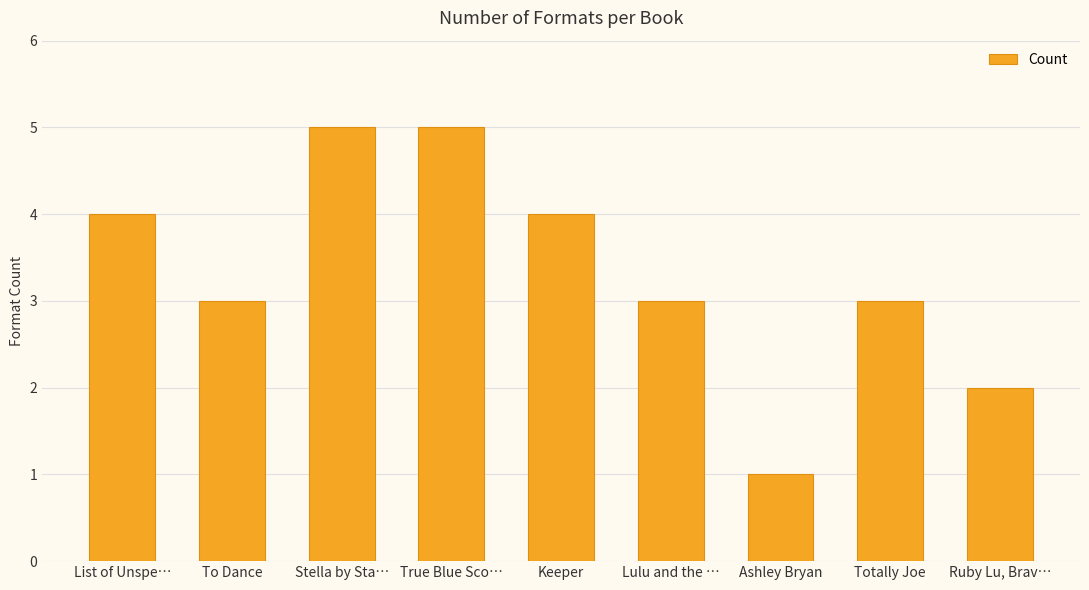

How many series are shown in this chart?

1